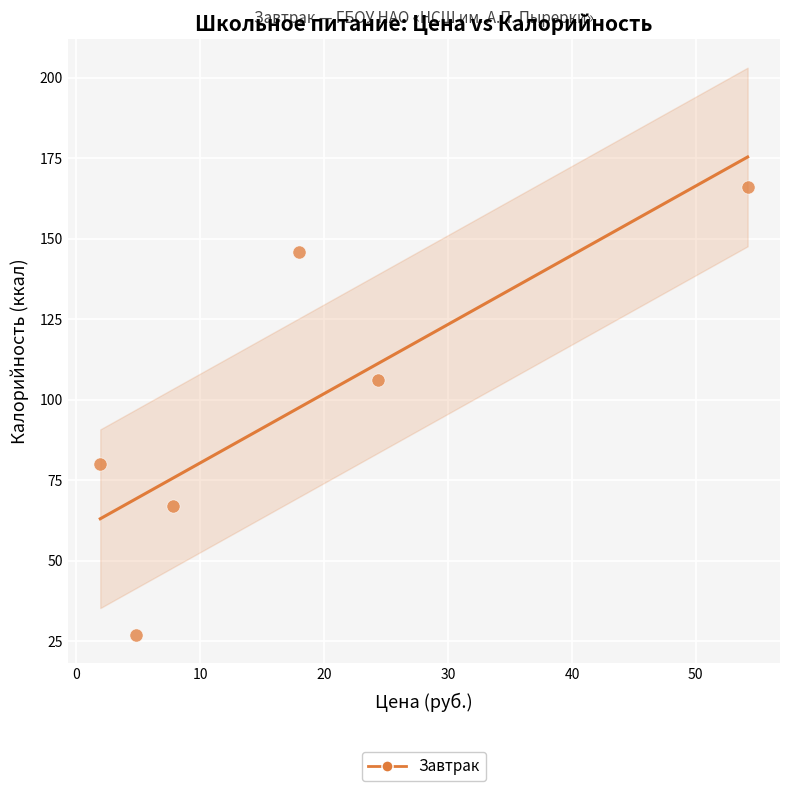

What Y value in the scatter plot is closest to 96?

106